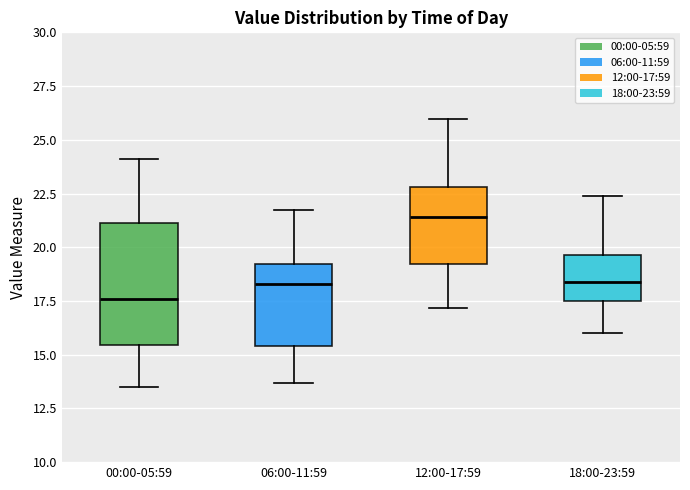

Reading left to right, read every box against the y-axis: the position of its median line, the range the box covers, and the ends of its whiskers. The values are not printed on the chart, so give them approximately, as read against the axis.

00:00-05:59: median 17.5, box 15.5 to 21.0, whiskers 13.5 to 24.0
06:00-11:59: median 18.5, box 15.5 to 19.0, whiskers 13.5 to 22.0
12:00-17:59: median 21.5, box 19.0 to 23.0, whiskers 17.0 to 26.0
18:00-23:59: median 18.5, box 17.5 to 19.5, whiskers 16.0 to 22.5